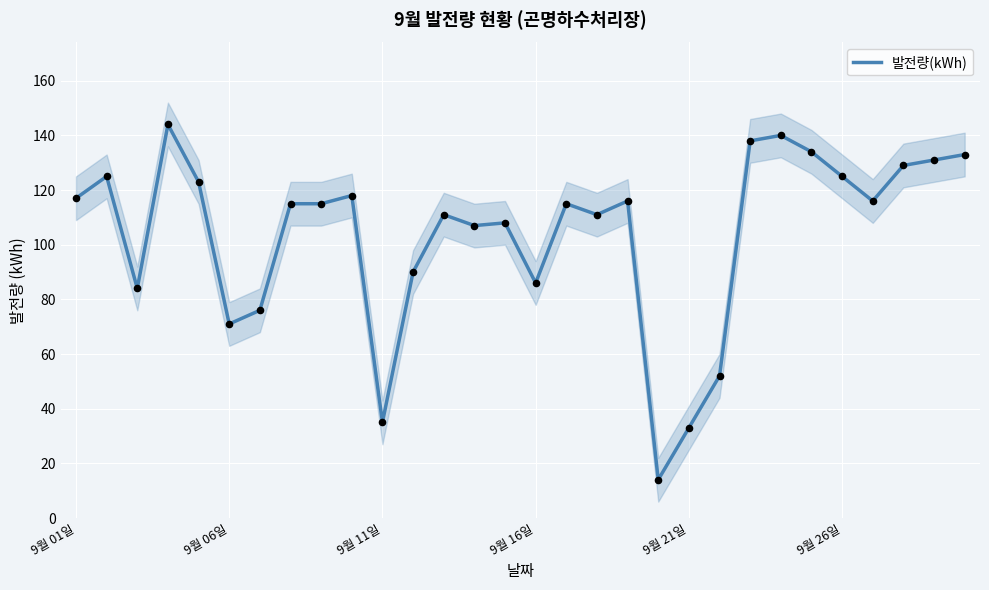

Between 15 and 13, which is larger?

13